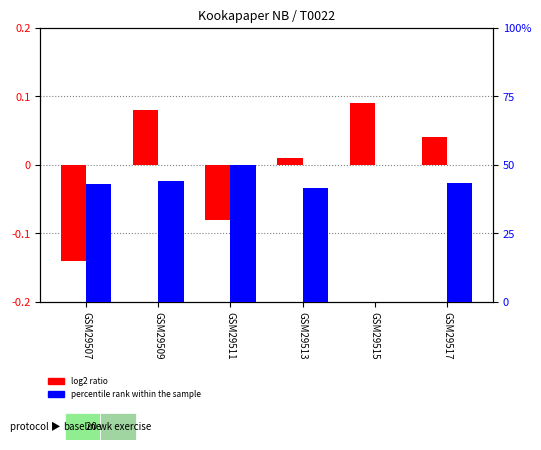

What is the total value across all series at GSM29515?

0.1